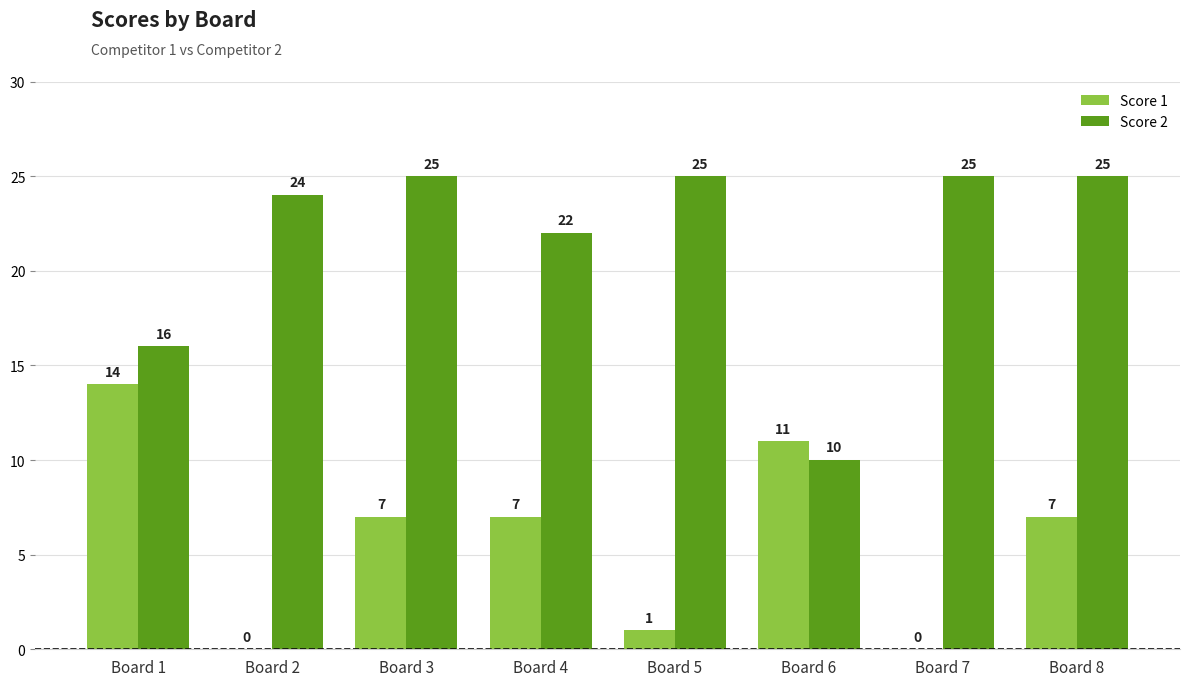

Which series changed the most between Board 2 and Board 4?

Score 1